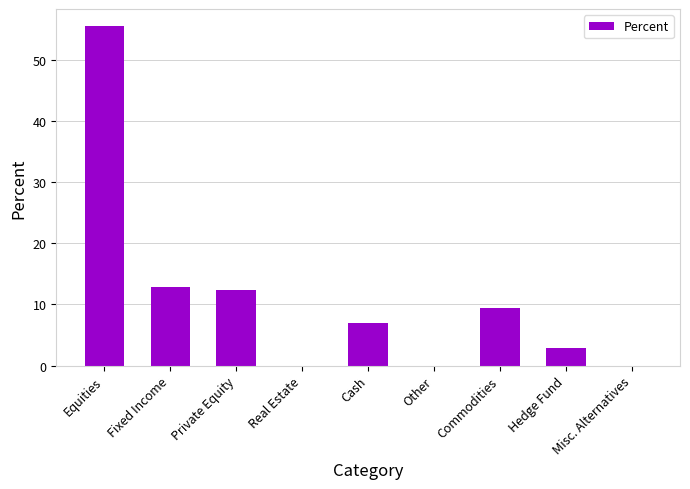

Where does the data first go above 6?

Equities